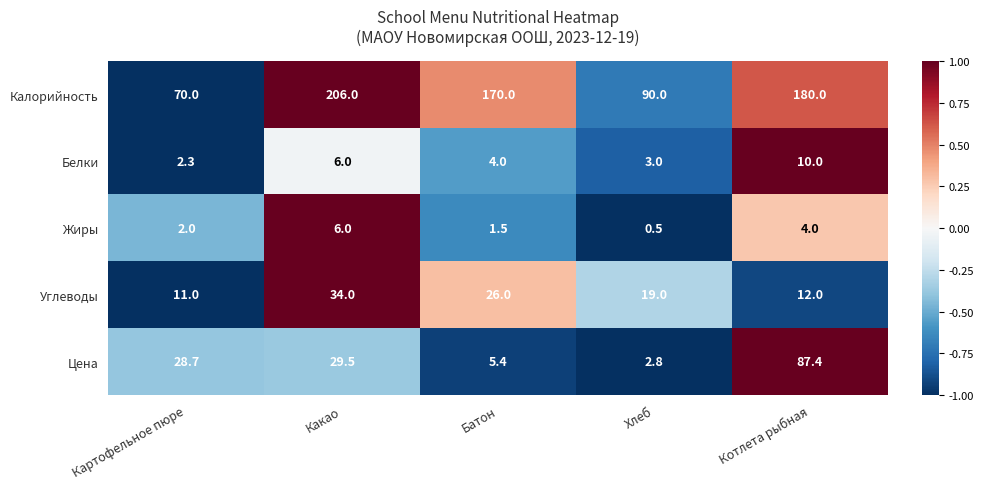

What is the difference between the second highest and second lowest values in the Цена series?

24.1